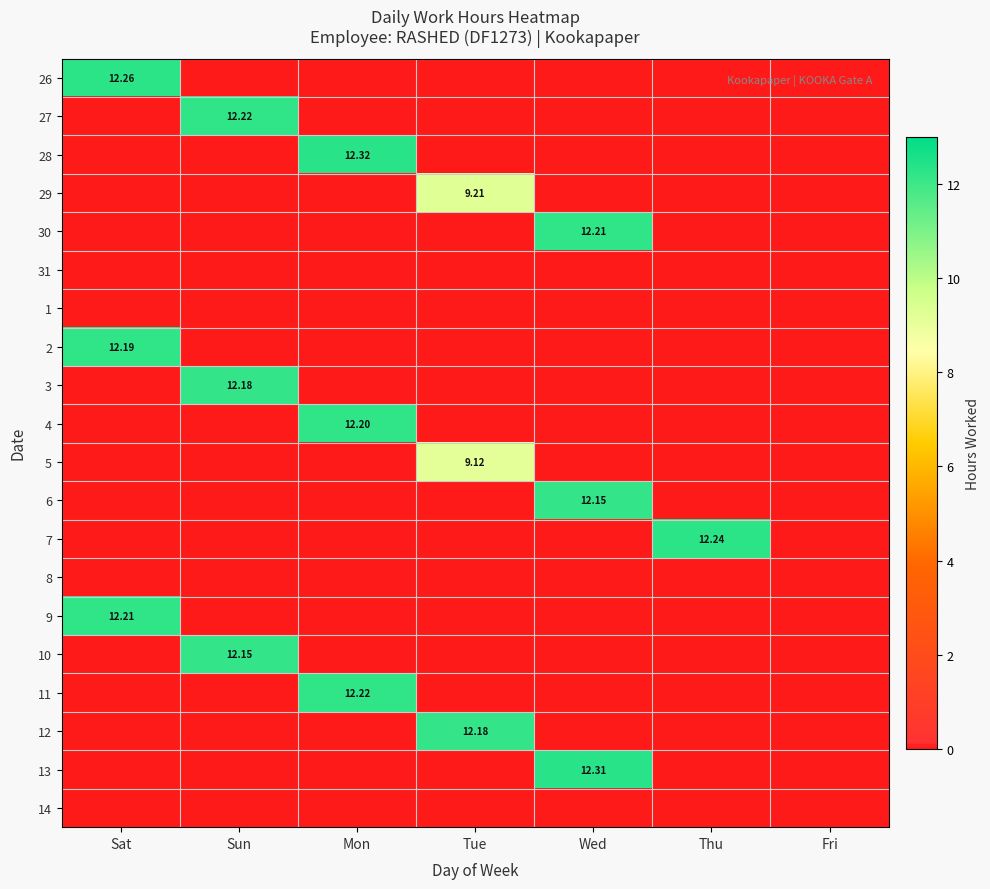

At which category is the sum across all series the highest?

Mon